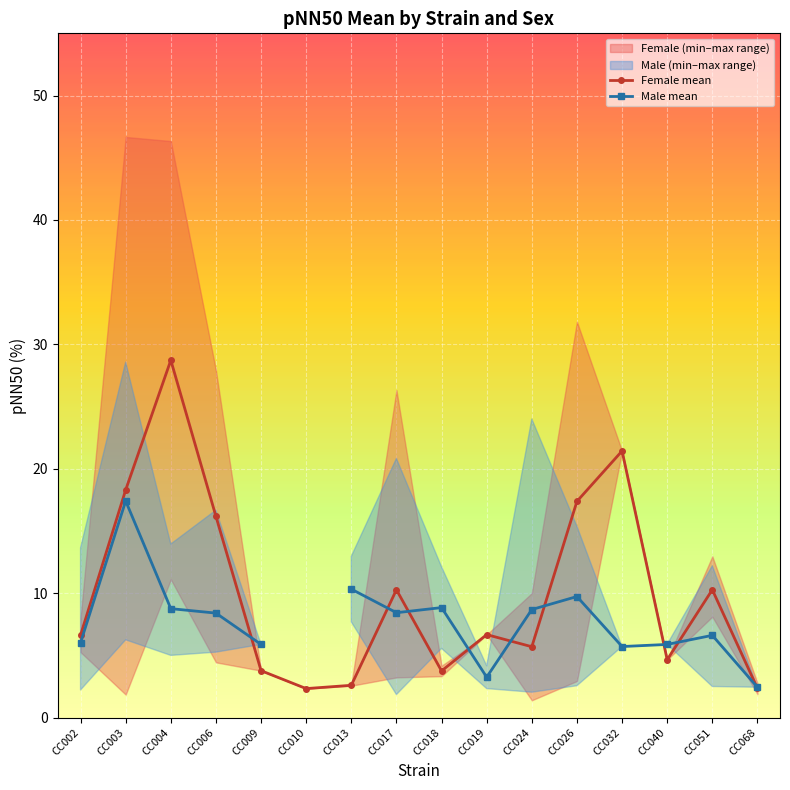

What is the smallest value displayed?

2.3